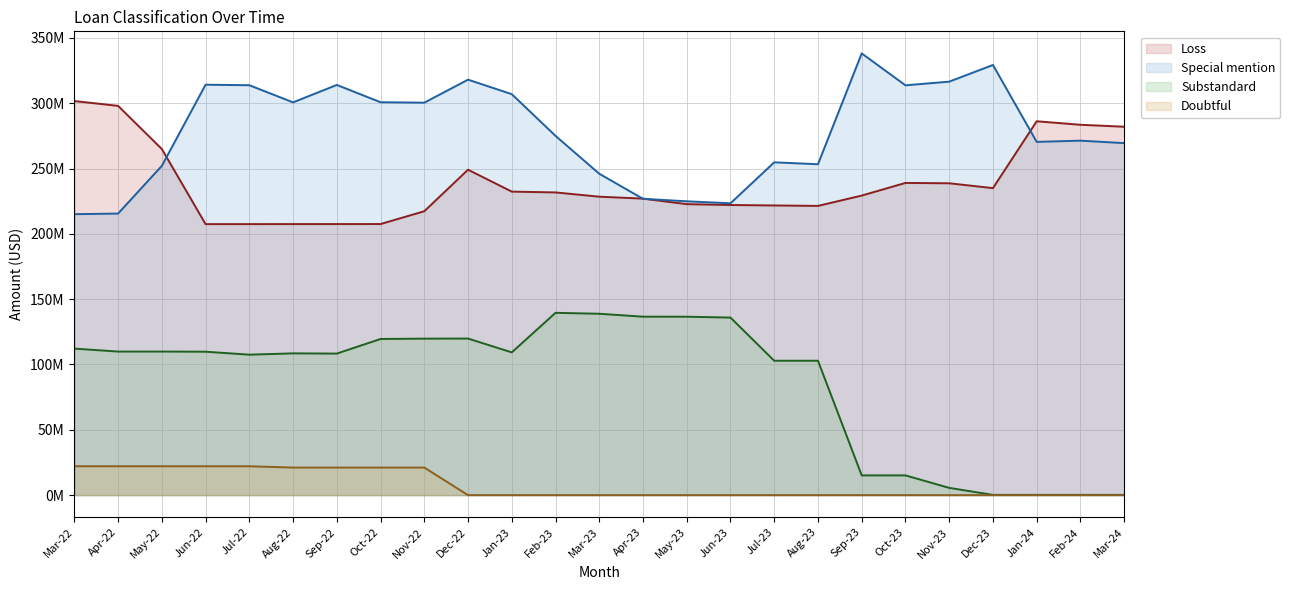

How many lines are shown in the chart?

4